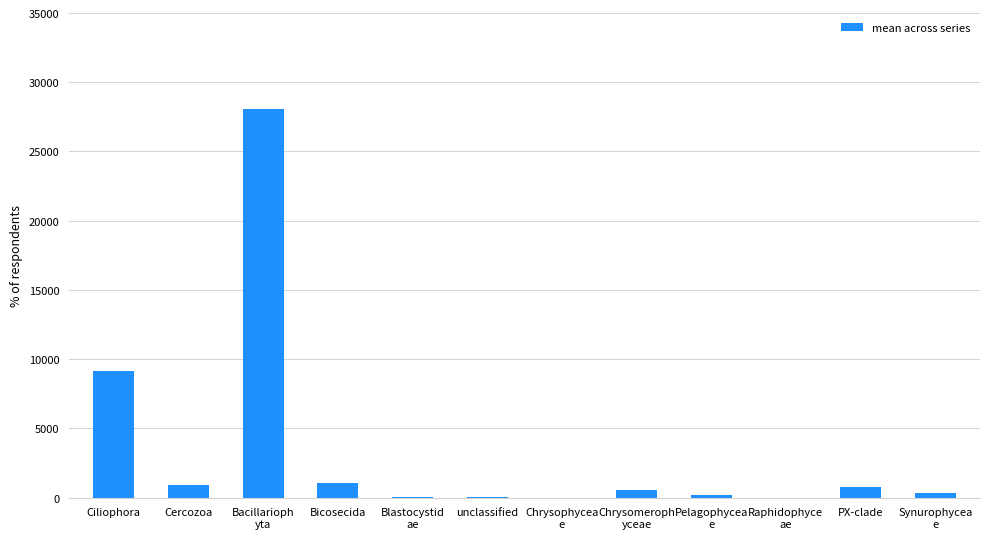

Are the bars horizontal?

No